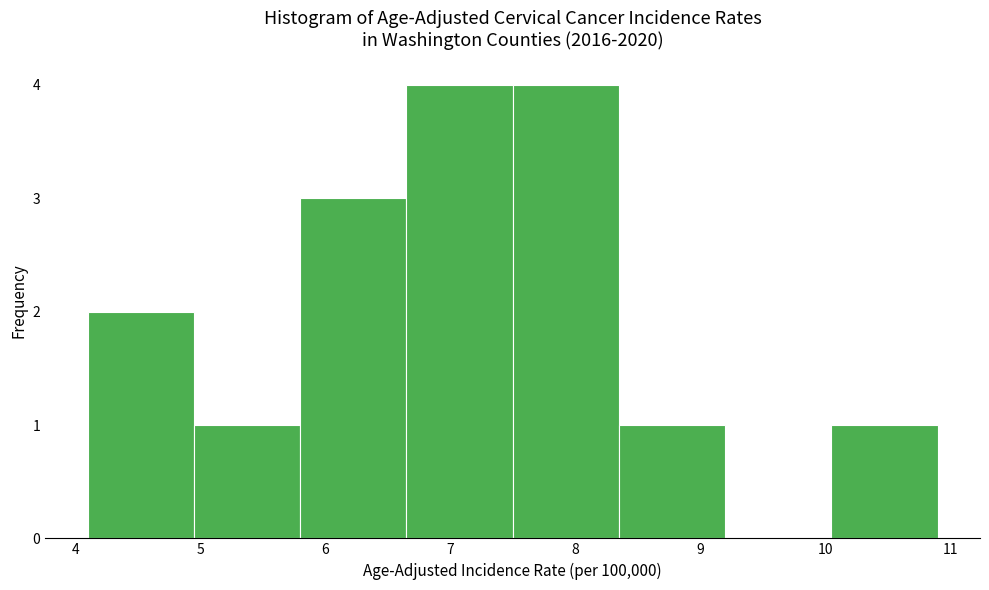

Reading left to right, list every bar in this chart as the range it spans on the x-axis followed by its height. Neither the bar edges nor the heights are printed on the chart, so give them approximately, as read against the axes.

4.10 to 4.95: 2
4.95 to 5.80: 1
5.80 to 6.65: 3
6.65 to 7.50: 4
7.50 to 8.35: 4
8.35 to 9.20: 1
9.20 to 10.05: 0
10.05 to 10.90: 1